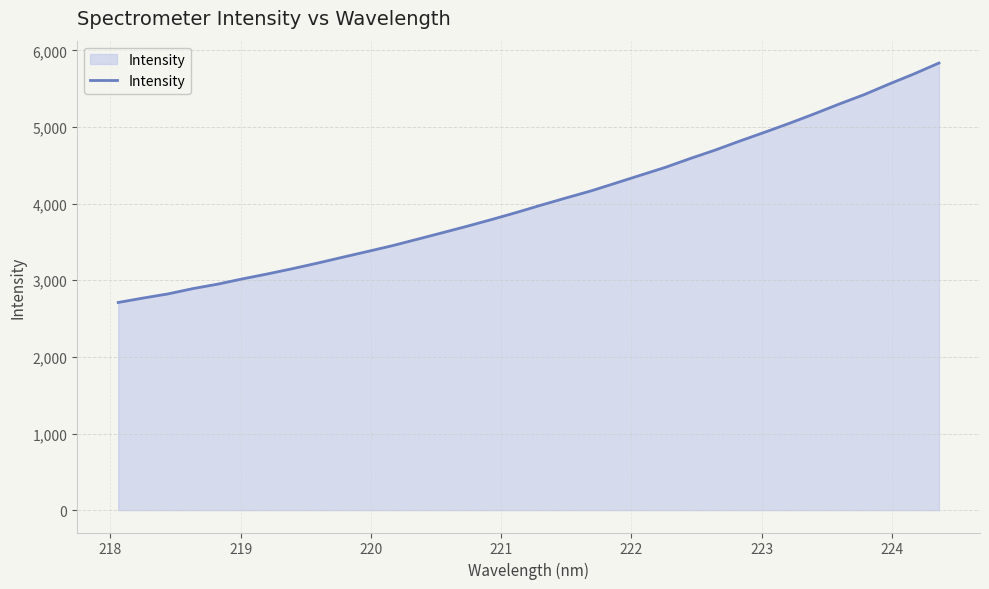

What is the greatest value displayed?

5835.0